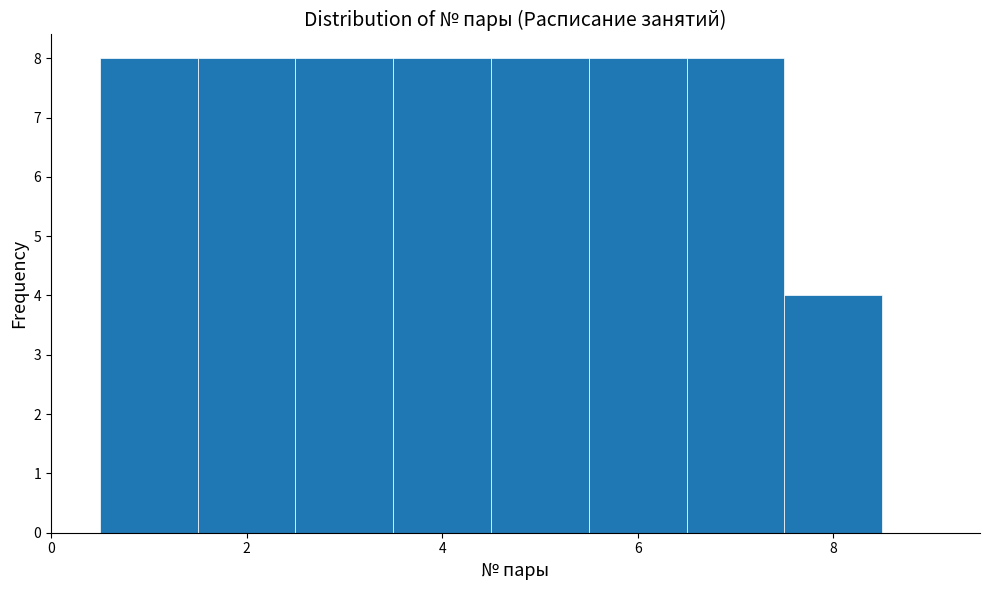

What is the height of the bar covering 6.5 to 7.5 on the x-axis? Neither the bar edges nor the heights are printed on the chart, so give them approximately, as read against the axes.

8